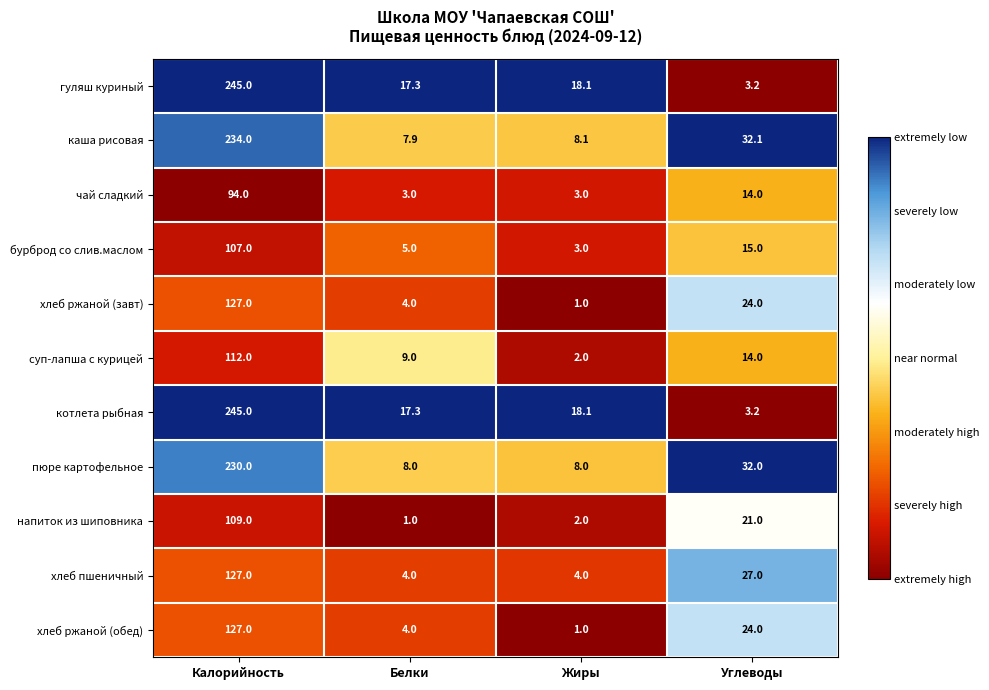

Is it true that каша рисовая equals 32.1 at Углеводы?

True